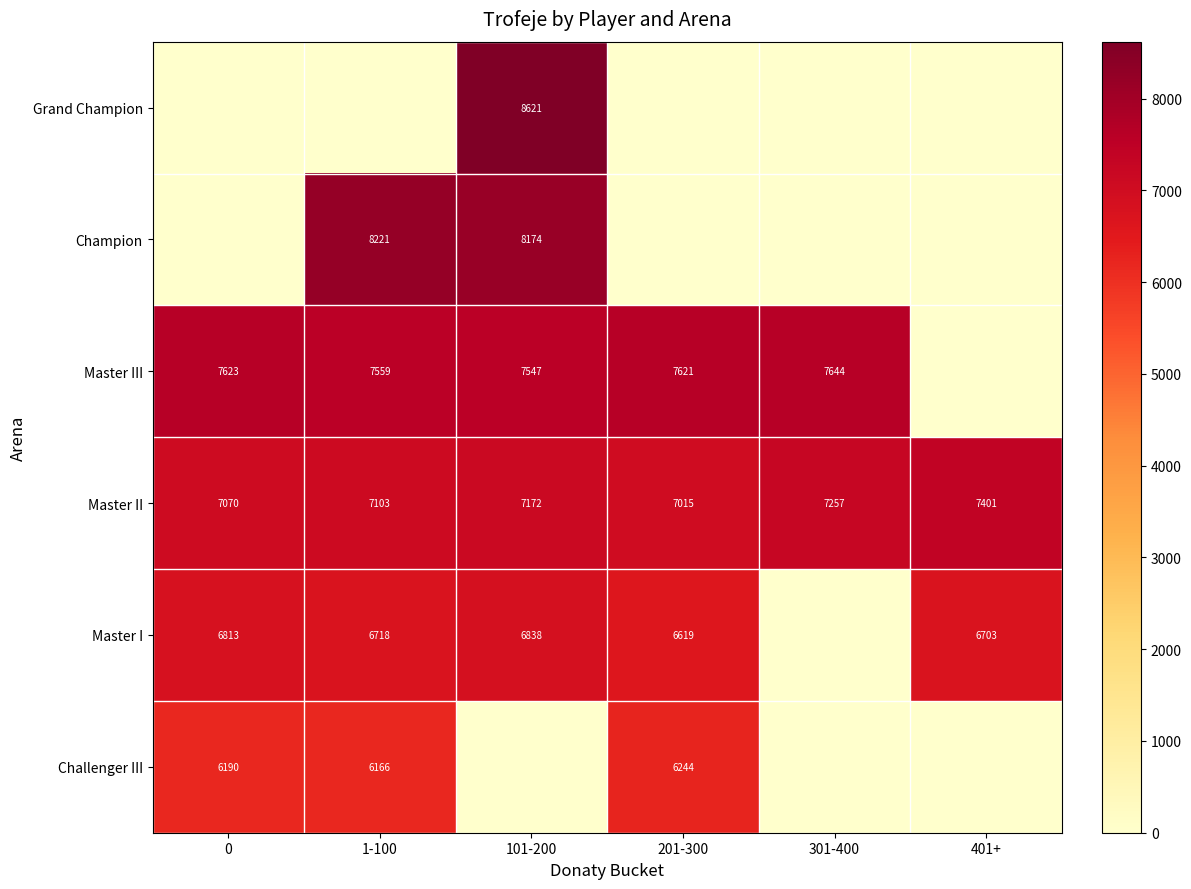

Count the number of categories in the chart.

6